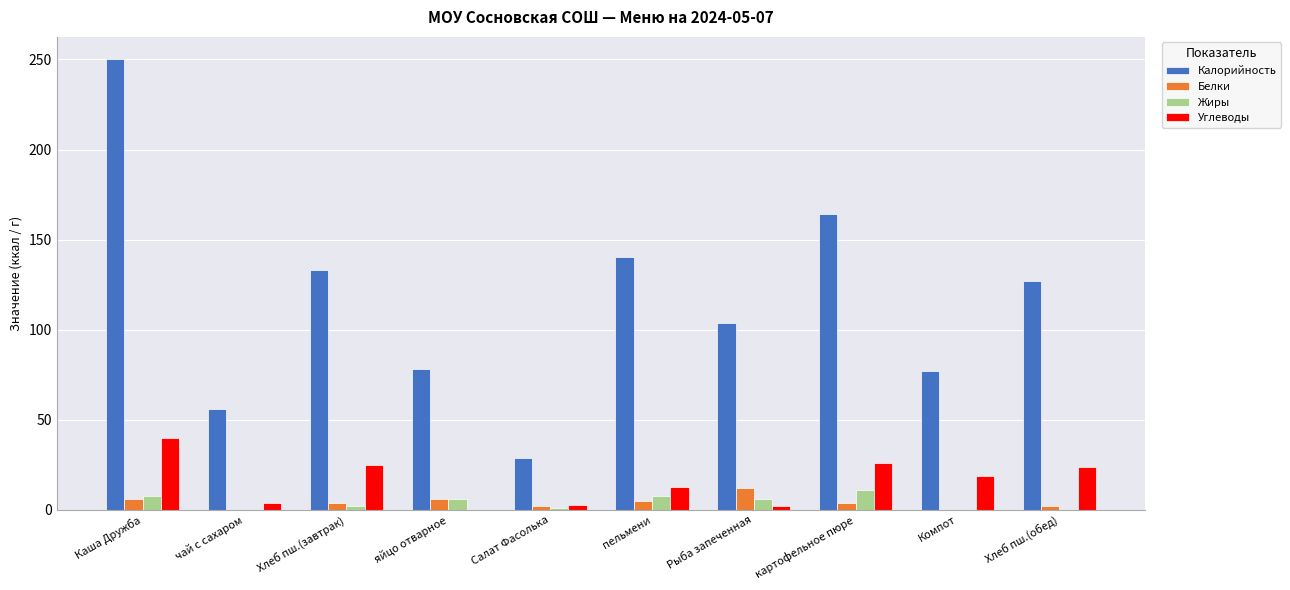

Which series has the largest range (max minus min)?

Калорийность